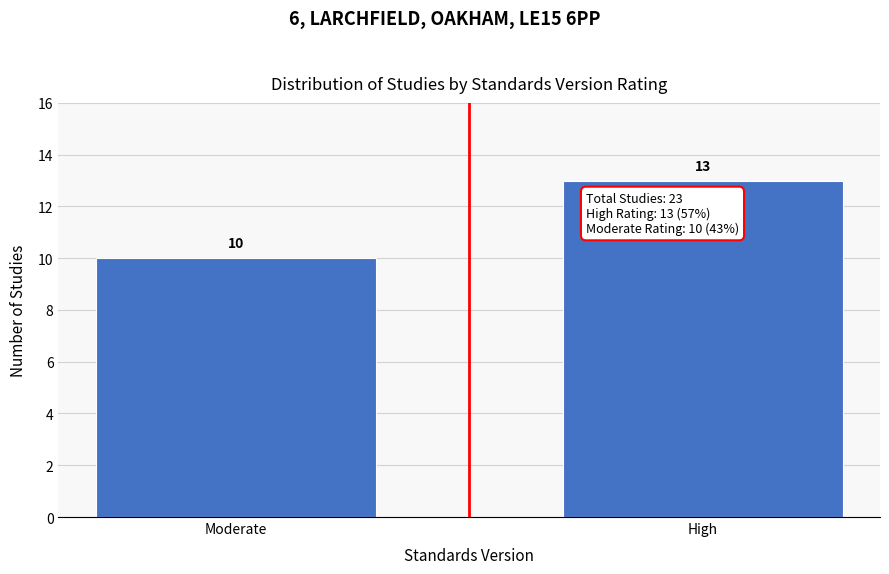

Reading left to right, what are all the values shown in this chart?

Moderate=10	High=13